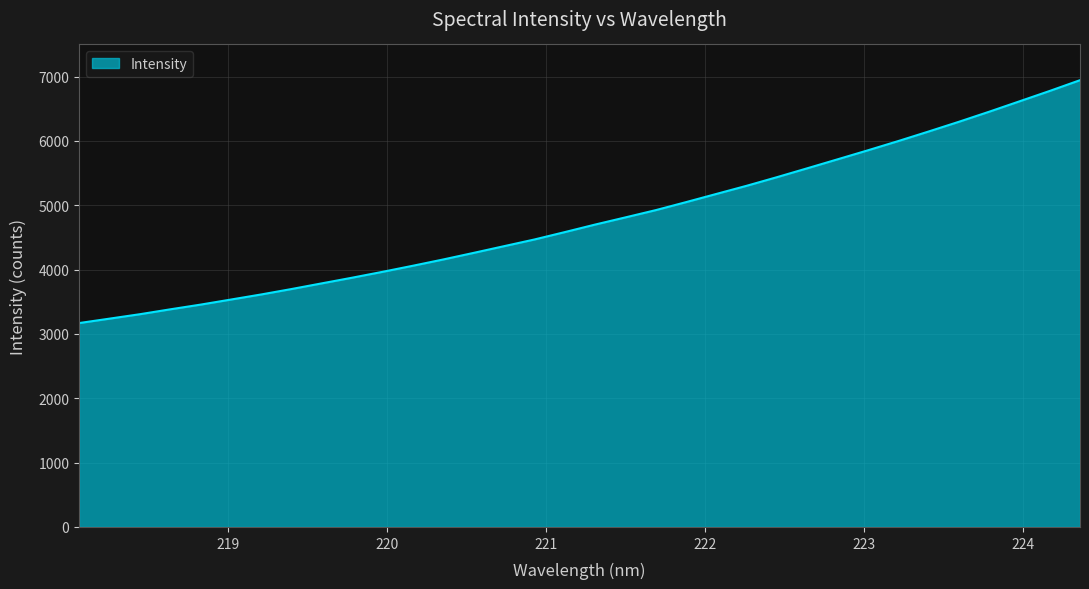

What is the difference between the maximum and minimum values?

3774.7